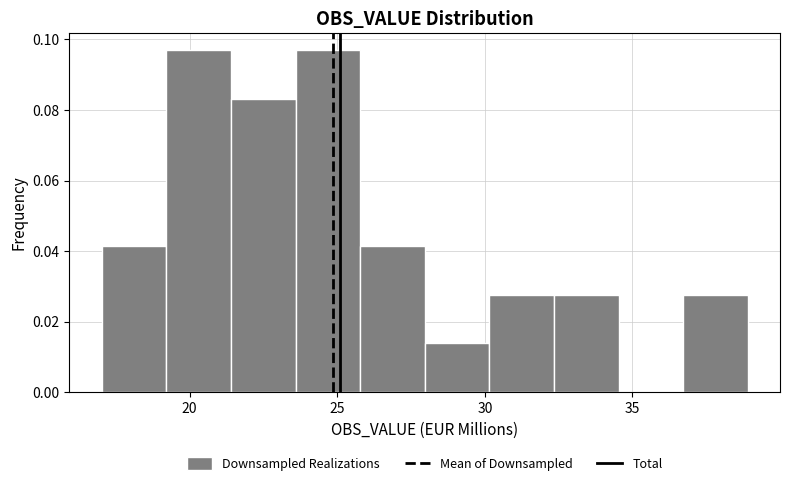

Reading left to right, transcribe this chart: for each bar, give the range it covers on the x-axis and its height. Neither the bar edges nor the heights are printed on the chart, so give them approximately, as read against the axes.

17.0 to 19.0: 0.042
19.0 to 21.5: 0.096
21.5 to 23.5: 0.084
23.5 to 26.0: 0.096
26.0 to 28.0: 0.042
28.0 to 30.0: 0.014
30.0 to 32.5: 0.028
32.5 to 34.5: 0.028
34.5 to 36.5: 0
36.5 to 39.0: 0.028